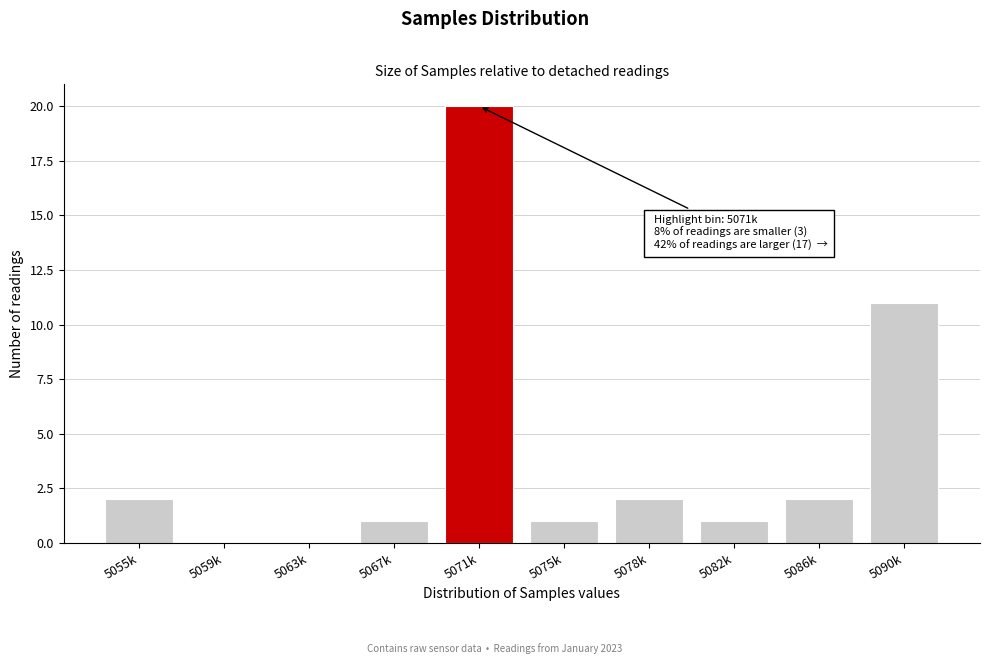

Reading left to right, extract all data points from this chart.

5055k=2	5059k=0	5063k=0	5067k=1	5071k=20	5075k=1	5078k=2	5082k=1	5086k=2	5090k=11